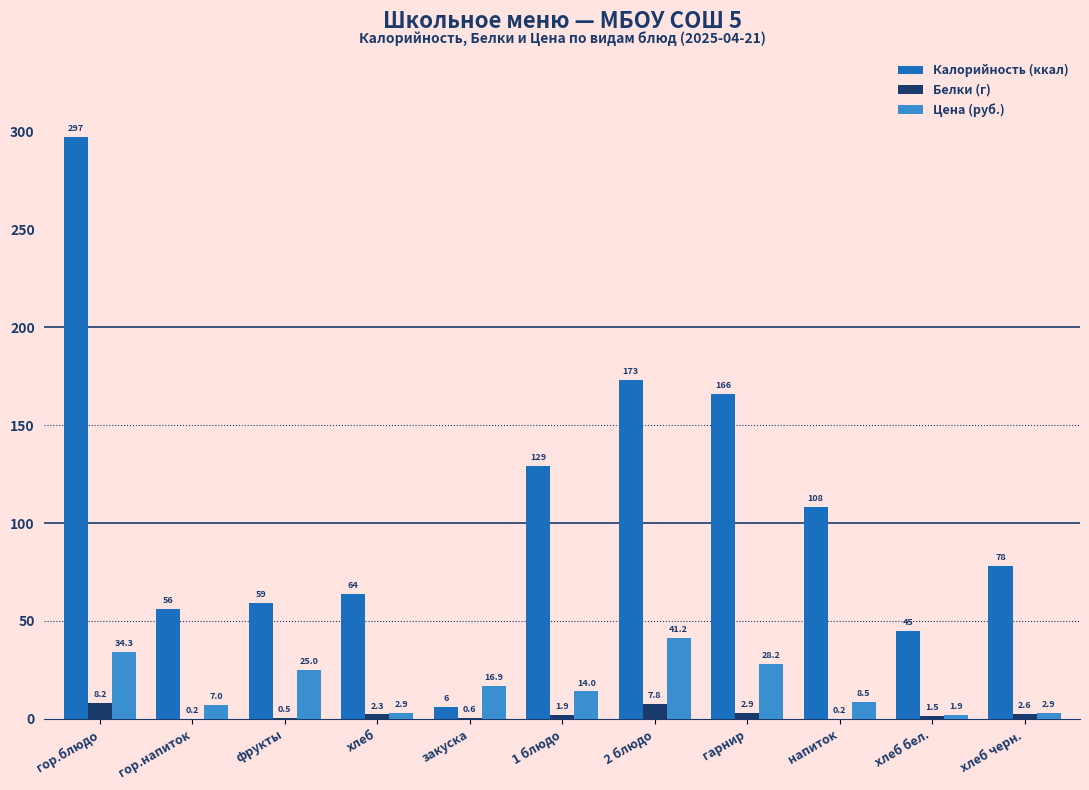

Is the value of Белки (г) at напиток greater than the value of Калорийность (ккал) at хлеб черн.?

No